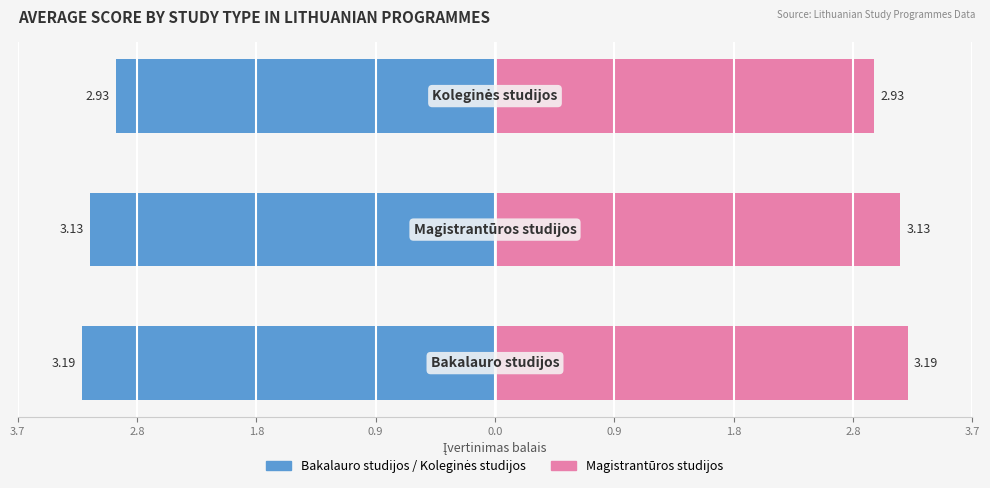

What is the sum of all Magistrantūros values?

9.2